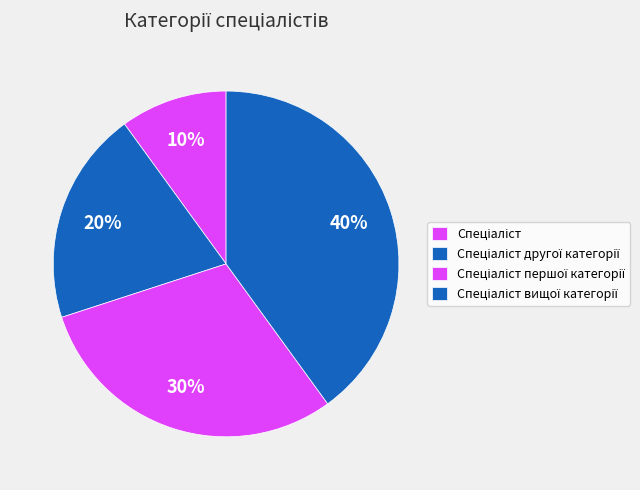

How many segments does this pie chart have?

4